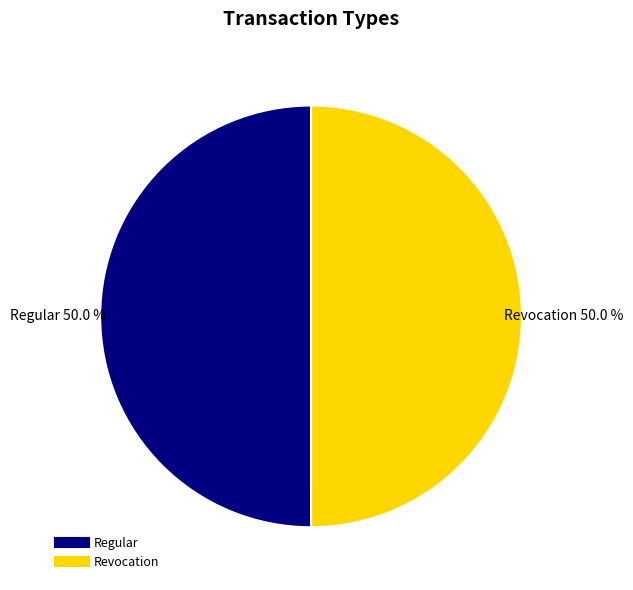

What portion of the pie excludes Regular?

50.0%